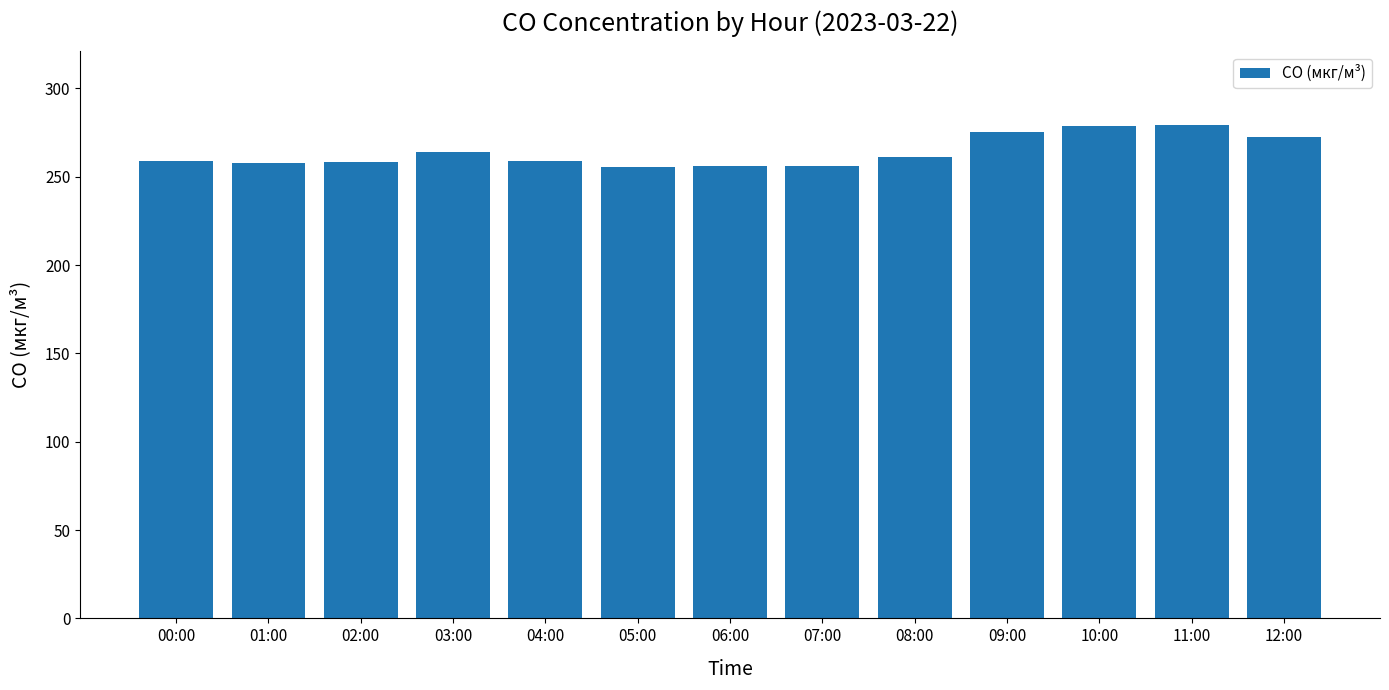

Approximately how many times larger is the value at 08:00 compared to 09:00?

0.9